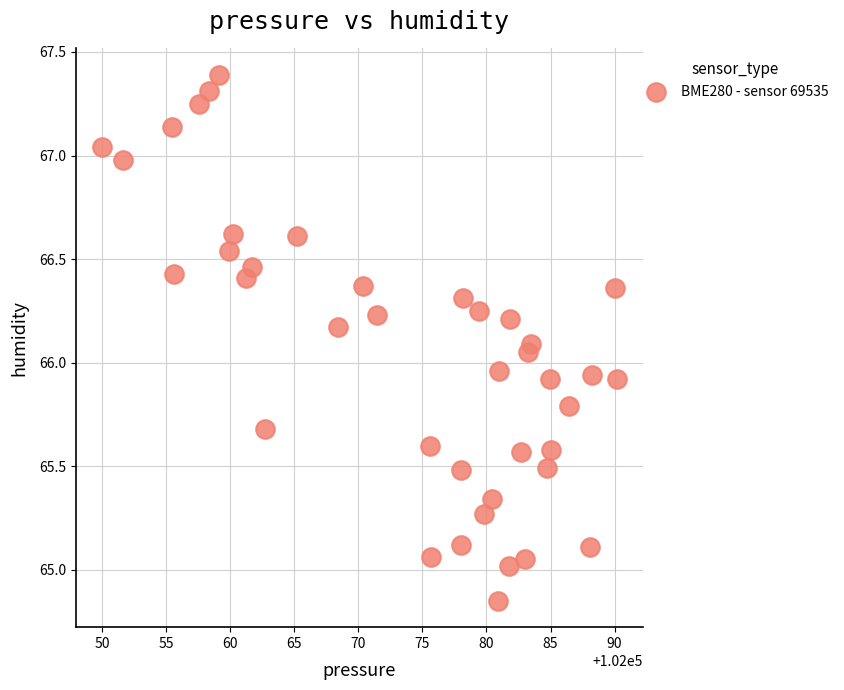

What is the range of X values (max minus min)?

40.2